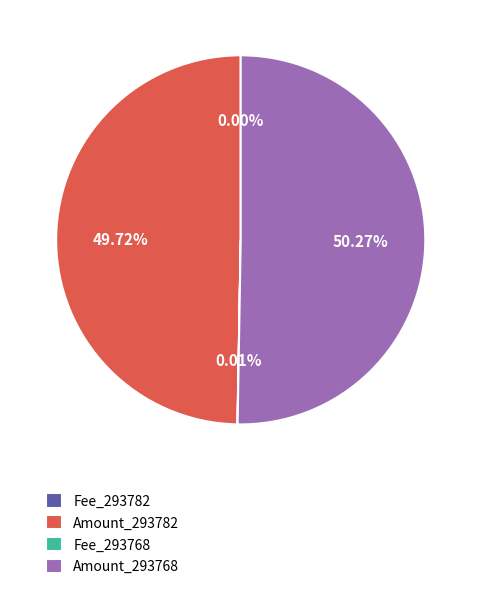

Which category has the biggest portion of the pie?

Amount_293768